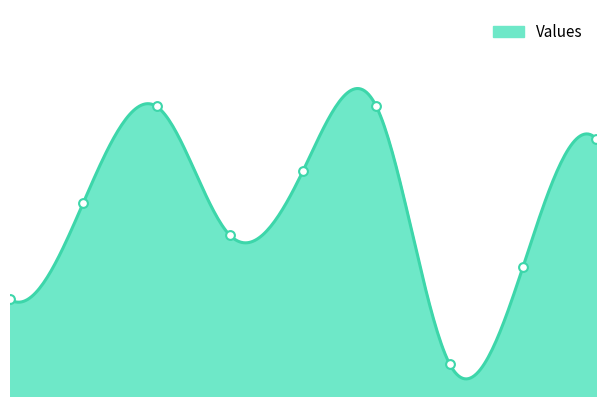

What is the change in value from 2 to 7?

+5